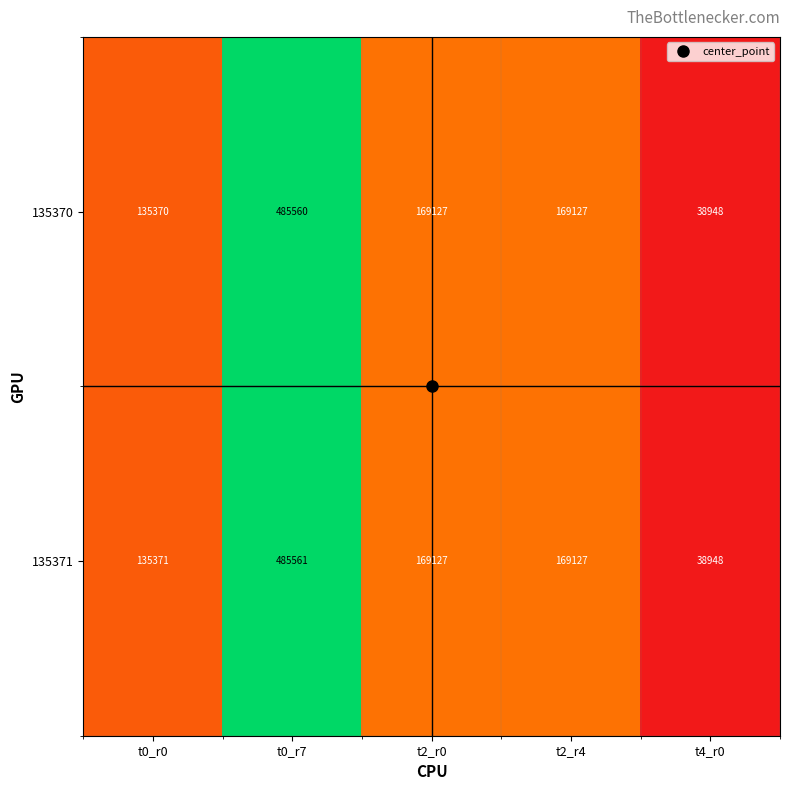

True or false: 135371 has a value of 56791 at t0_r0.

False